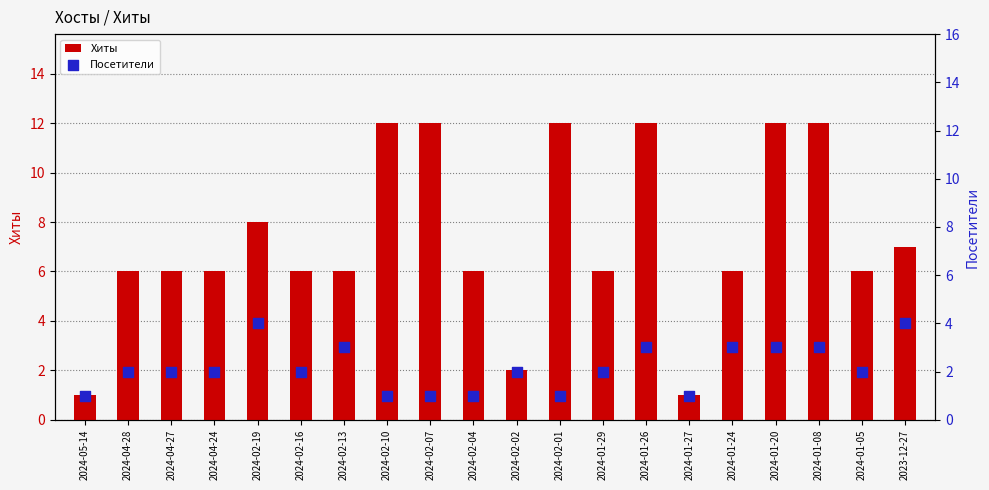

At how many categories does at least one series exceed 8?

6